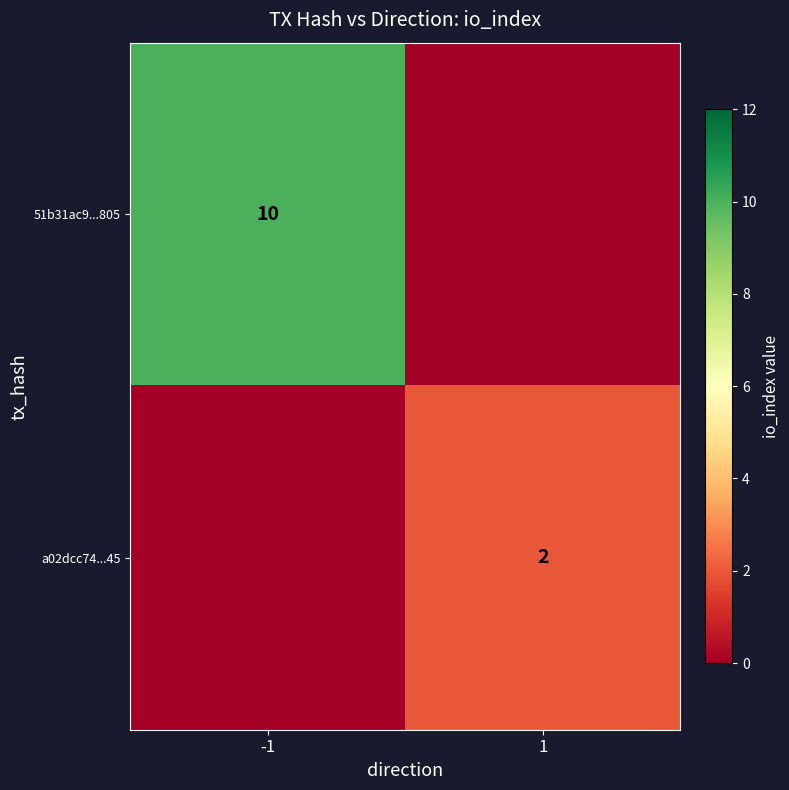

The a02dcc74...45 series shows 2 at 1. True or false?

True